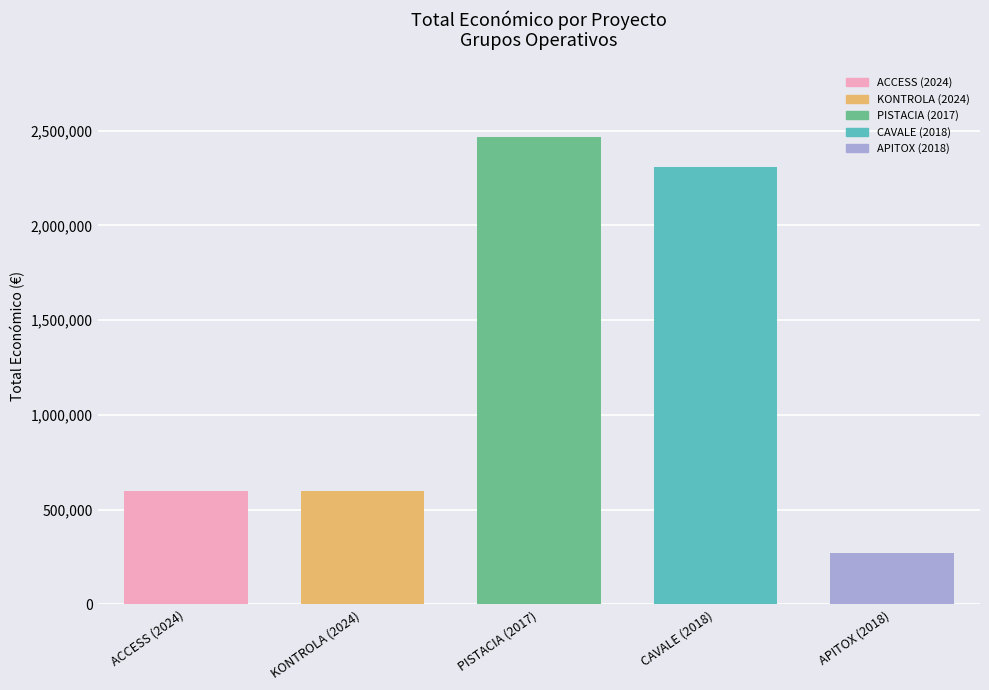

List the labels in order of value, largest first.

2017, 2018, 2024, 2024, 2018